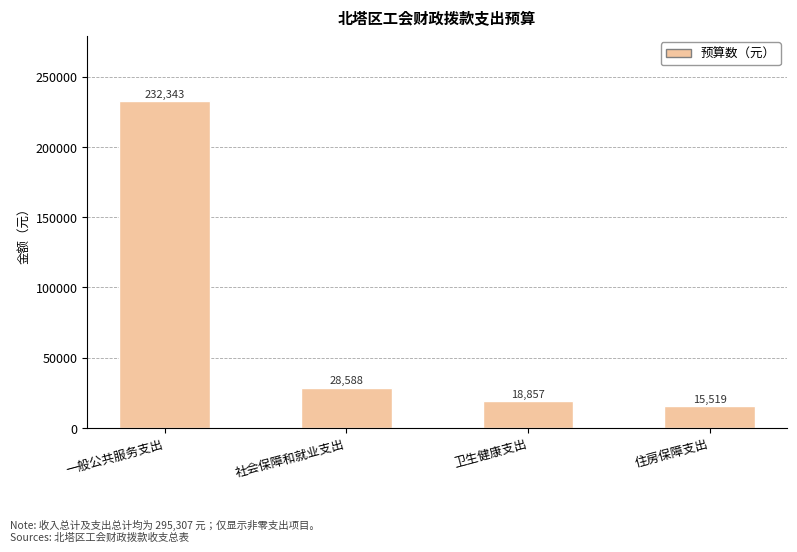

What is the label of the 2nd bar from the right?

卫生健康支出